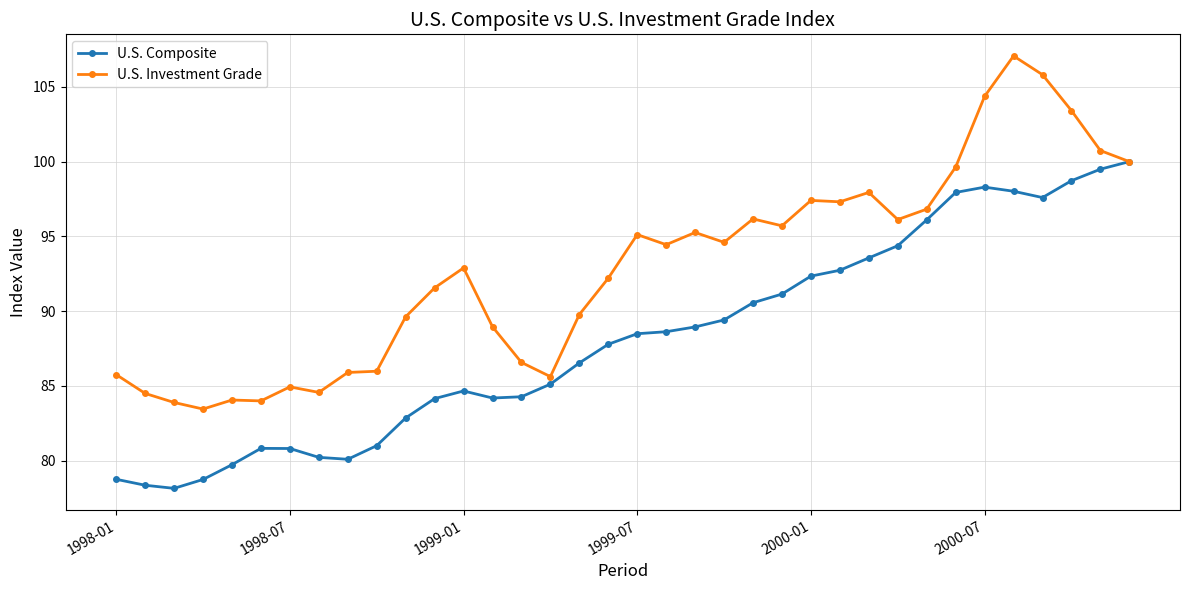

What is the maximum value shown in the chart?

107.1